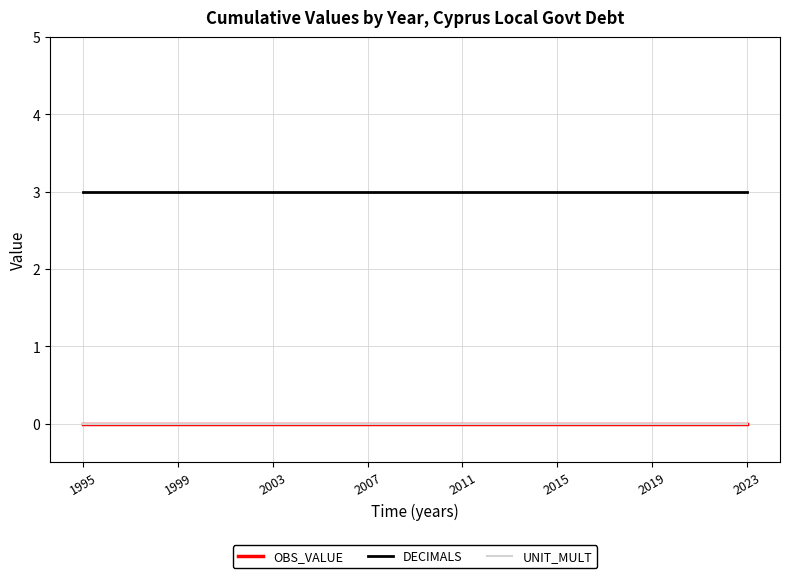

Does the chart display data point markers on the line(s)?

No